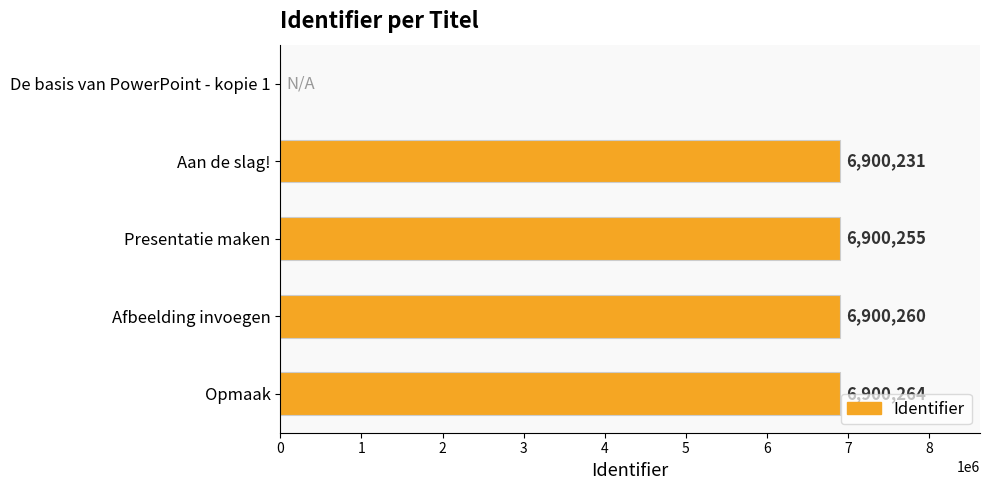

What is the sum of all values?

27601010